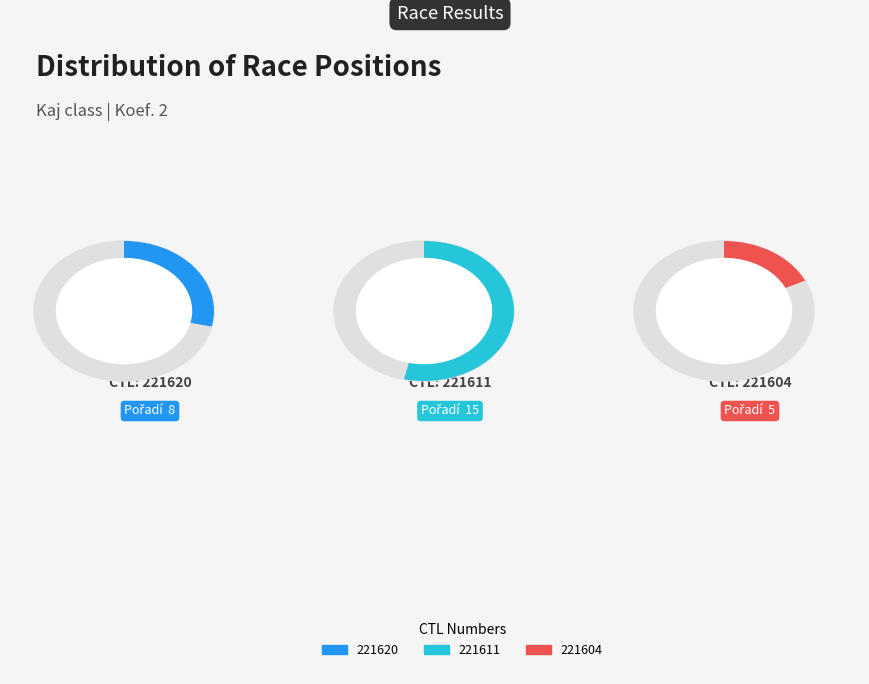

Which category has the biggest portion of the pie?

221611